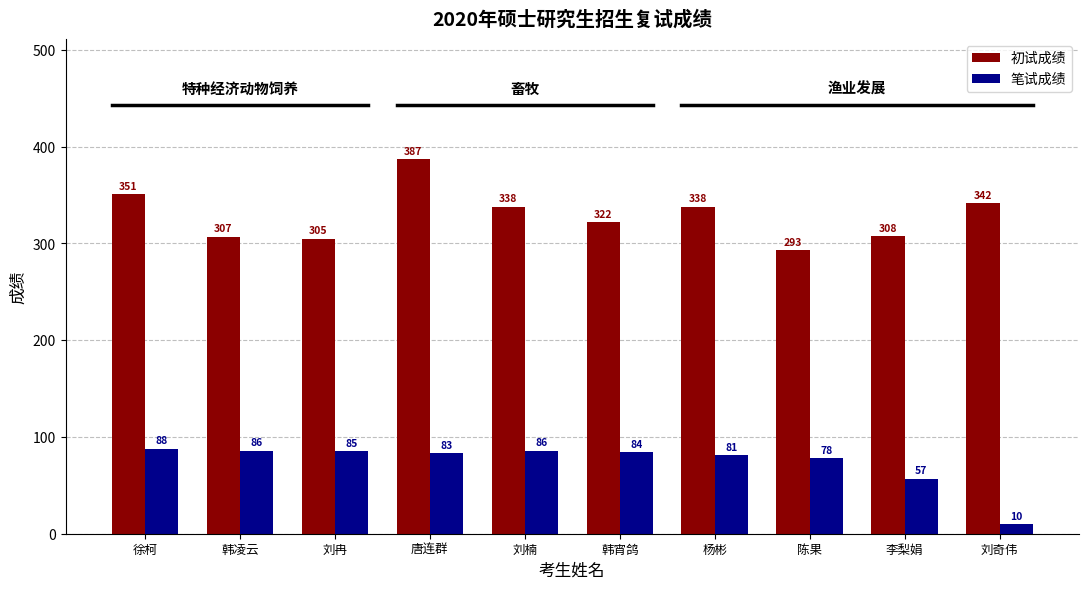

True or false: 初试成绩 has a value of 308 at 李梨娟.

True